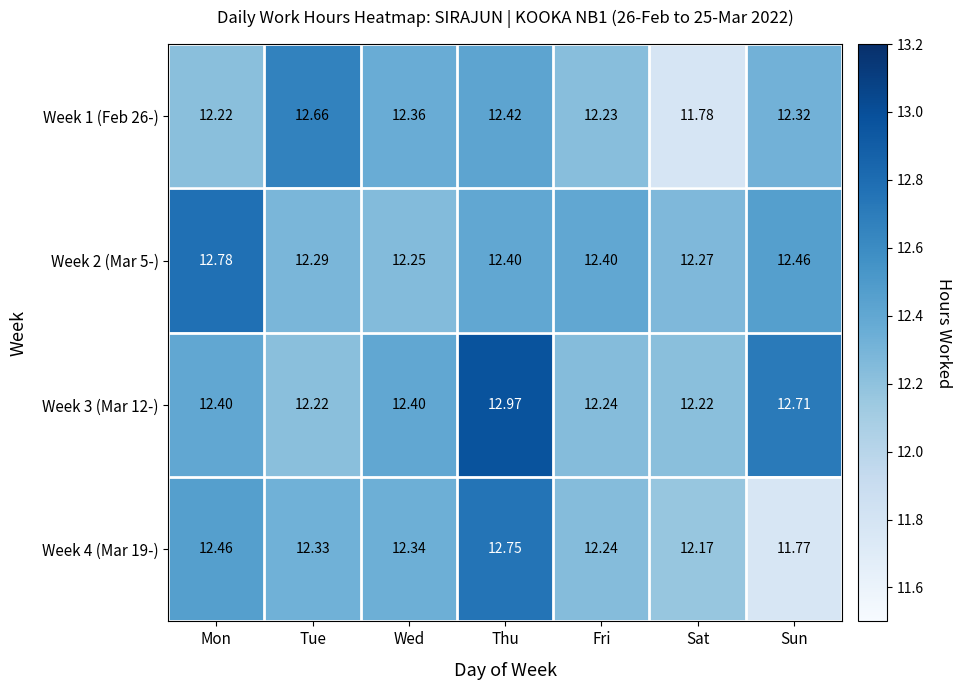

At which label does Week 2 (Mar 5-) reach its peak?

Mon